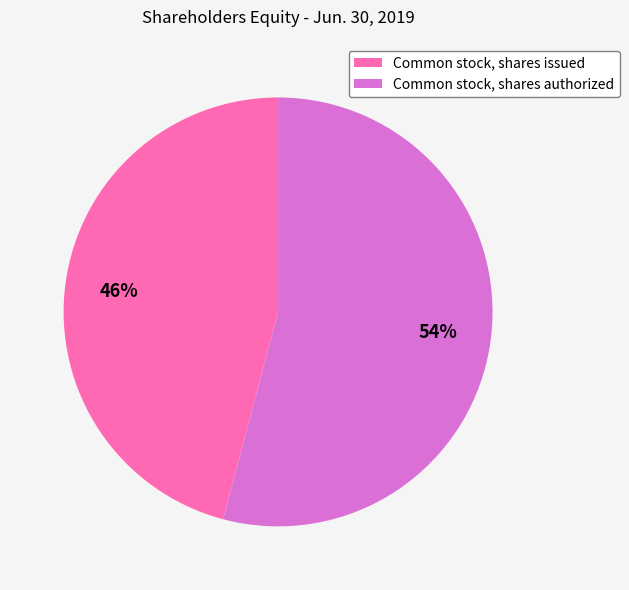

What percentage is the Common stock, shares issued slice, to the nearest percent?

46%